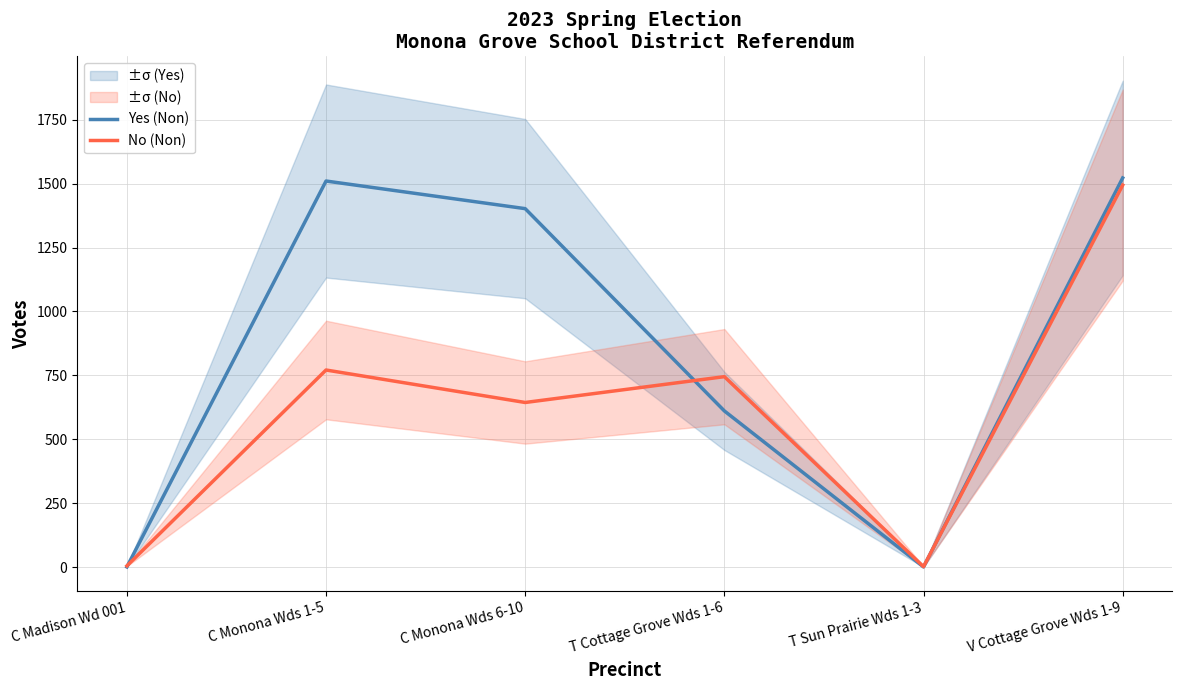

Where do No (Non) and Yes (Non) first cross each other?

C Madison Wd 001 and C Monona Wds 1-5